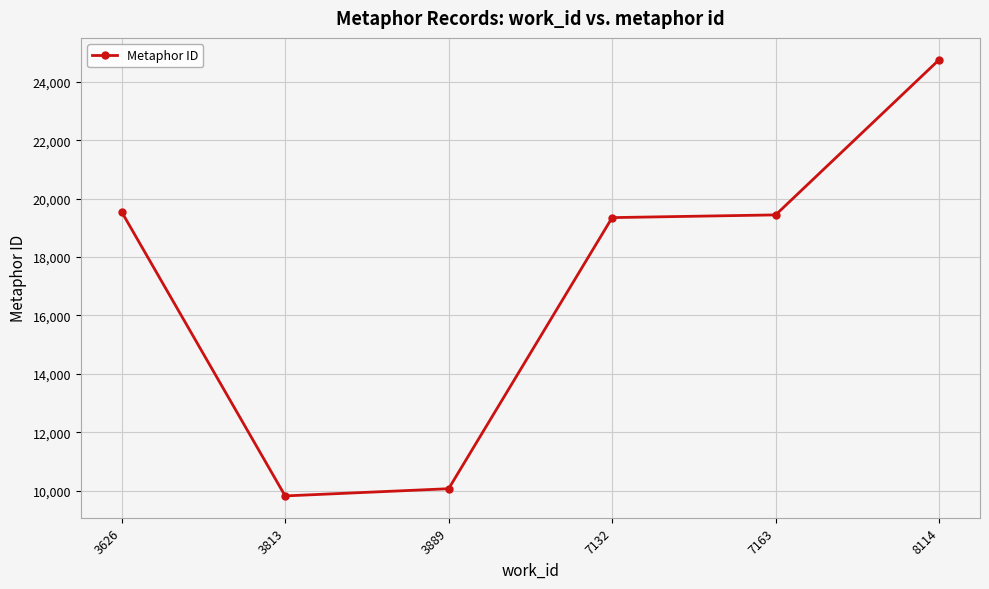

What is the difference between the second highest and minimum values?

9728